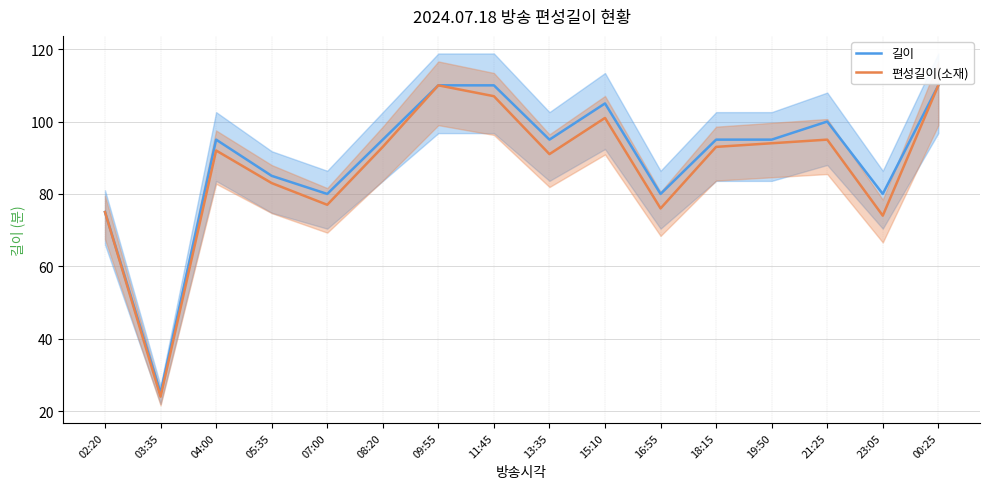

What is the average value of the 길이 series?

90